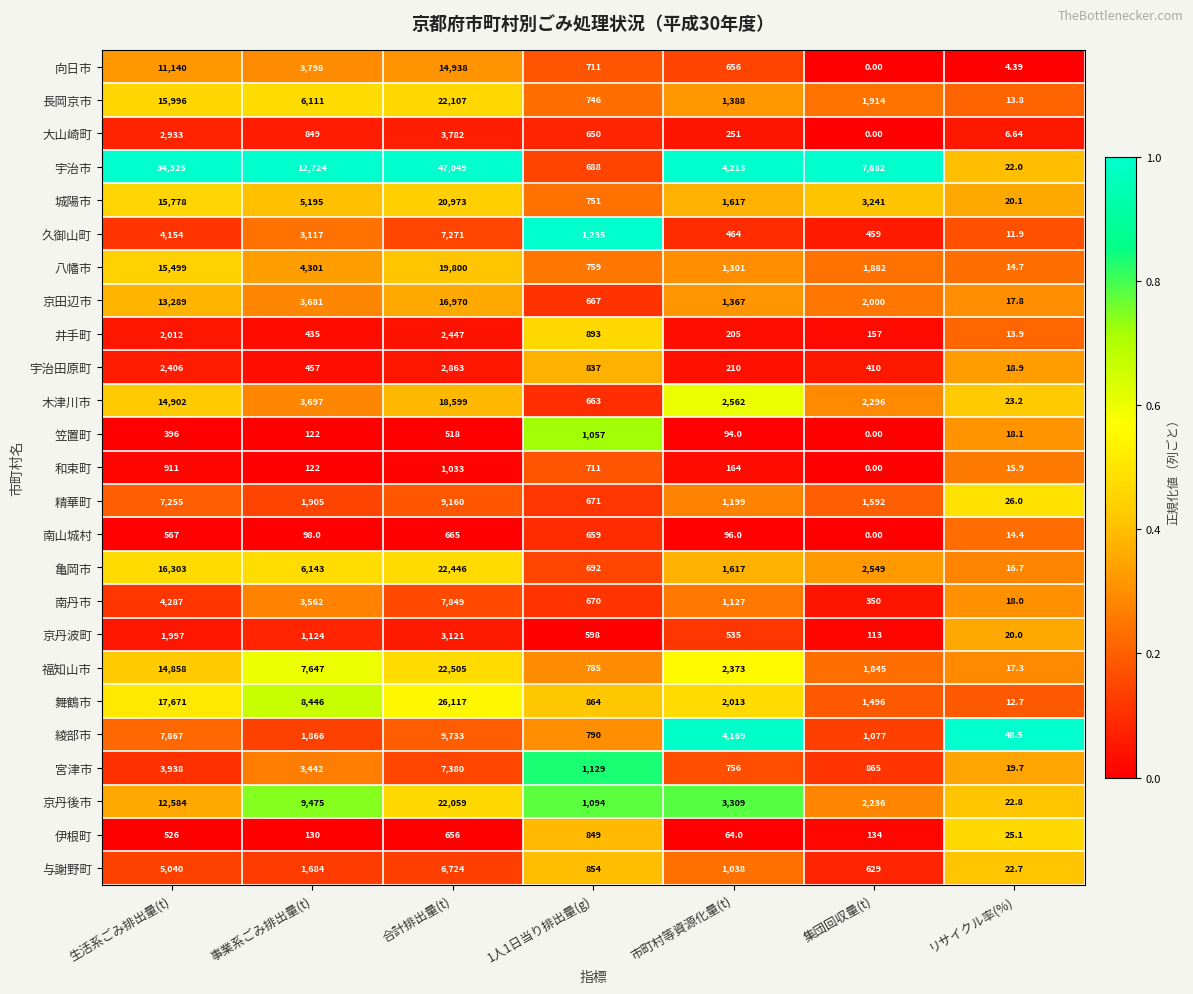

At how many categories does at least one series exceed 0?

7